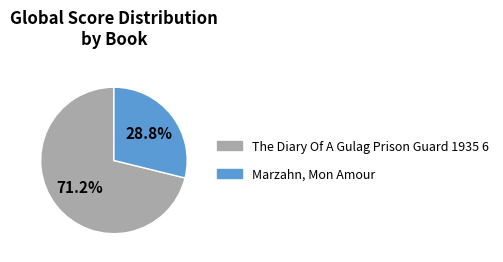

To the nearest percent, what portion does Marzahn, Mon Amour represent?

29%